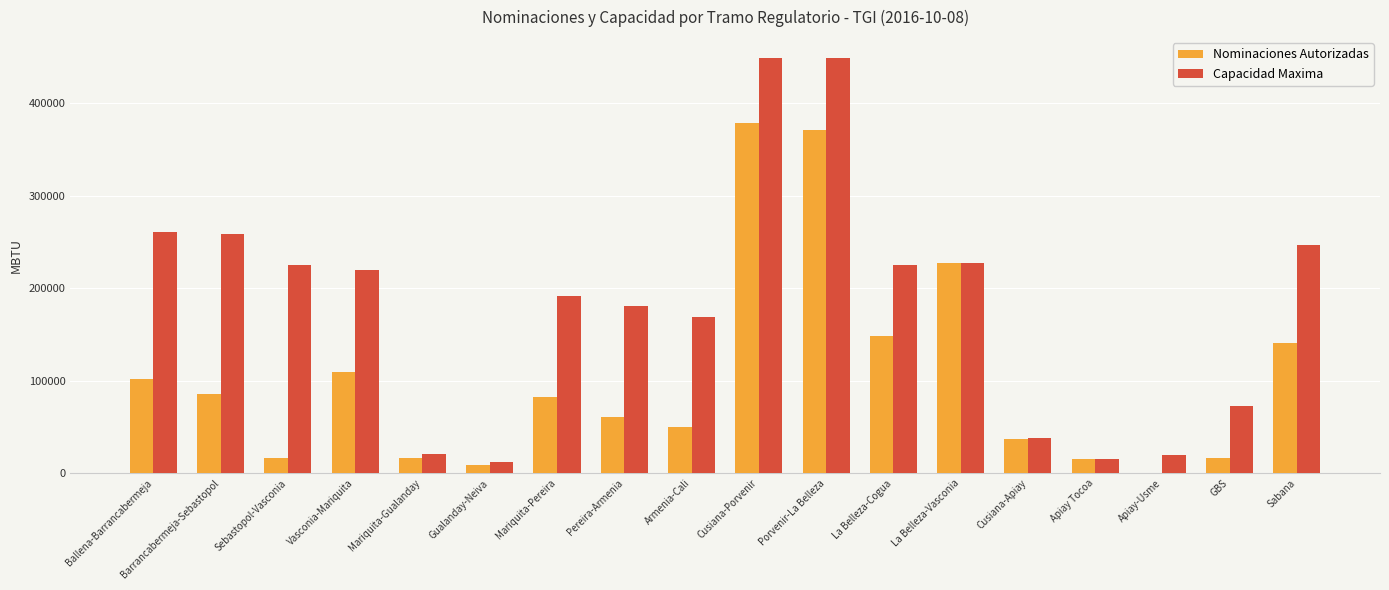

What is the maximum value for Capacidad Maxima?

448781.2